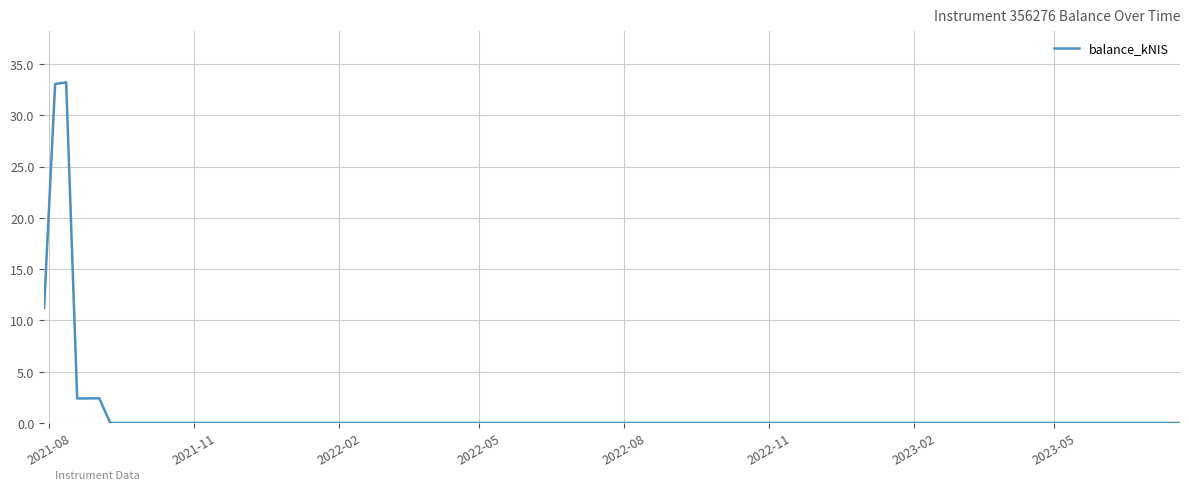

What is the greatest value displayed?

33.2